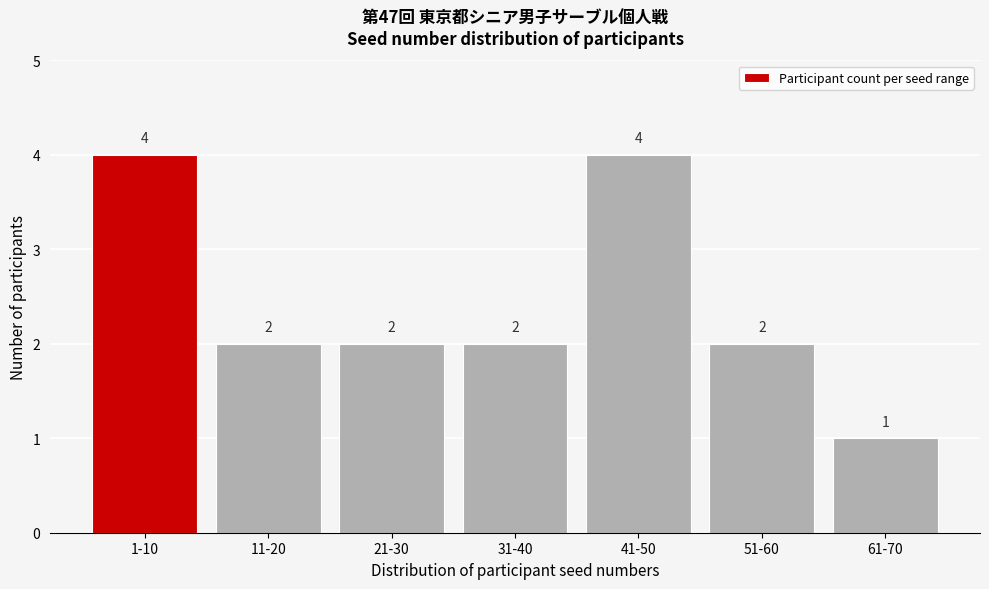

Reading left to right, what are all the values shown in this chart?

4	2	2	2	4	2	1